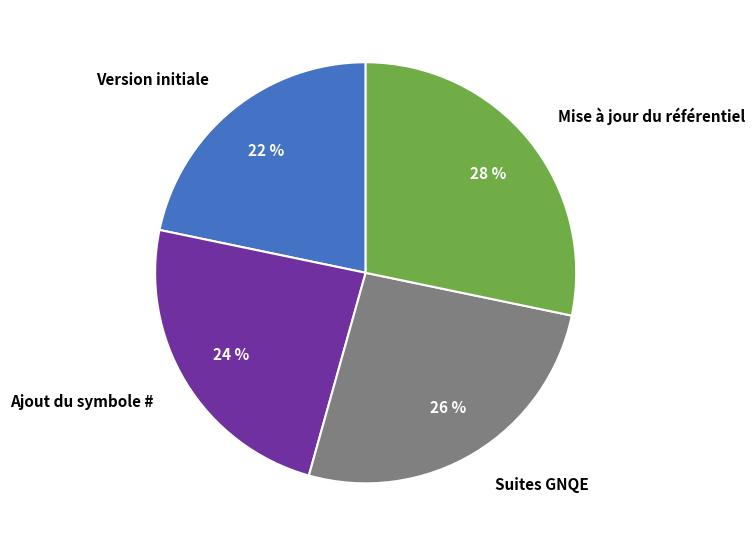

Rank the categories by value from lowest to highest.

Version initiale, Ajout du symbole #, Suites GNQE, Mise à jour du référentiel